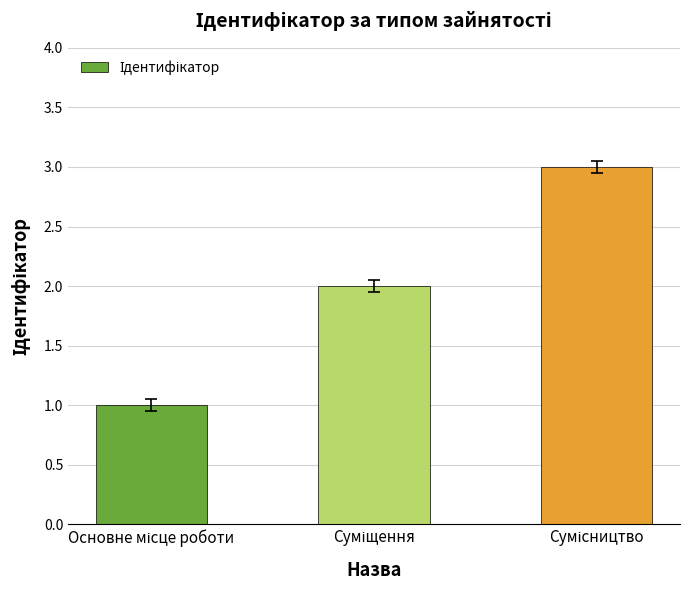

Reading left to right, transcribe all the data shown in this chart.

1	2	3